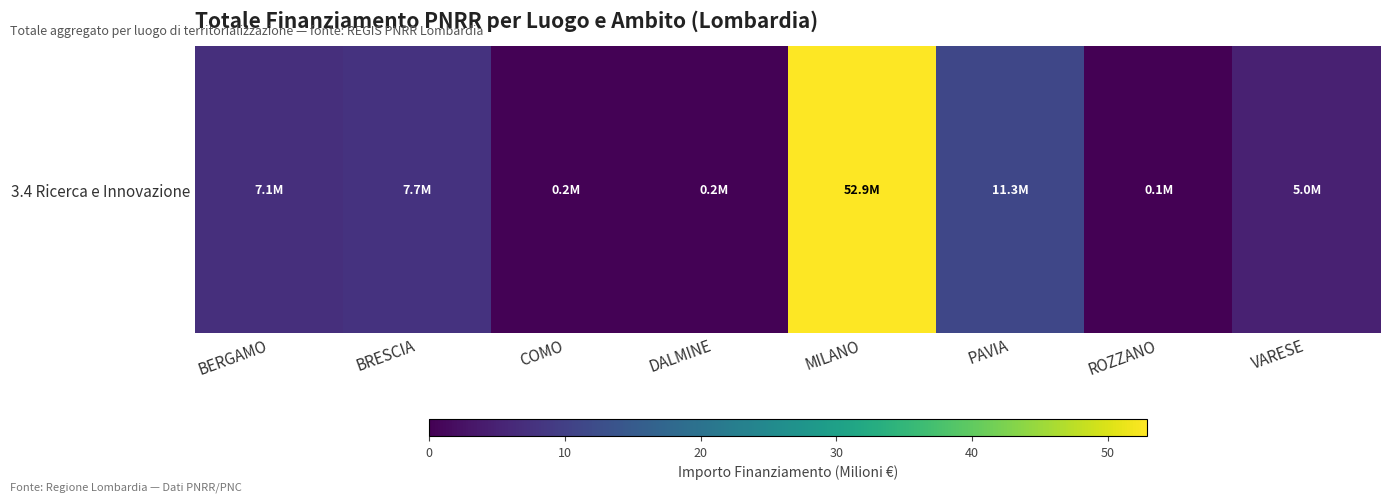

At which label does the data first exceed 7?

BERGAMO